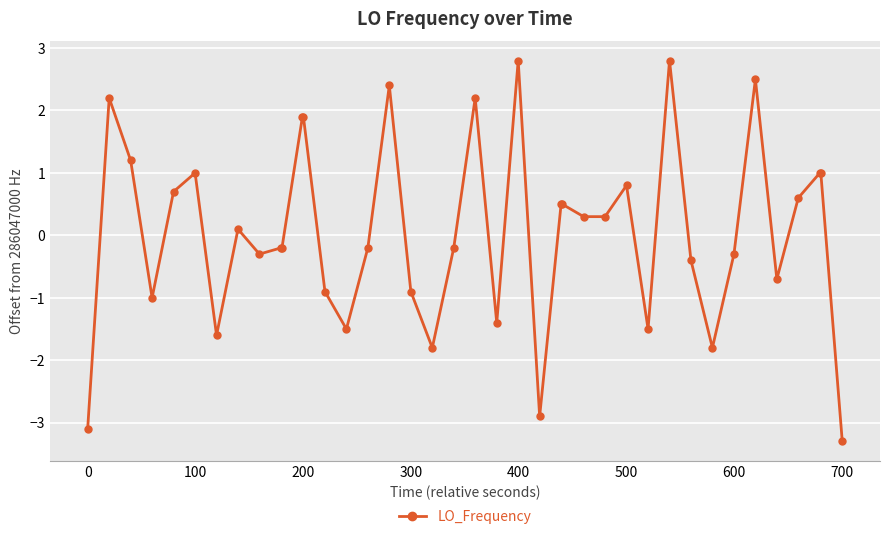

How many values are below 0?

20